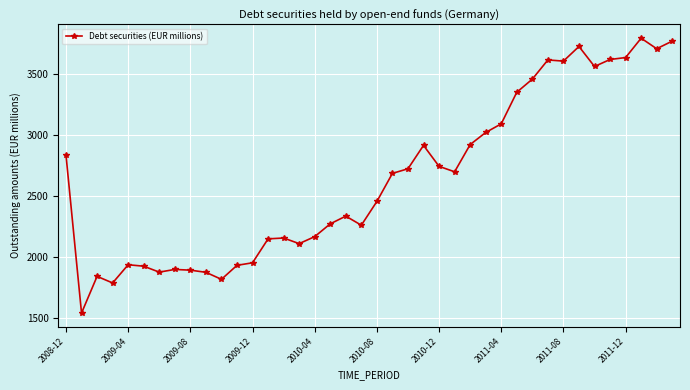

What is the value of the 35th point from the left?

3558.2